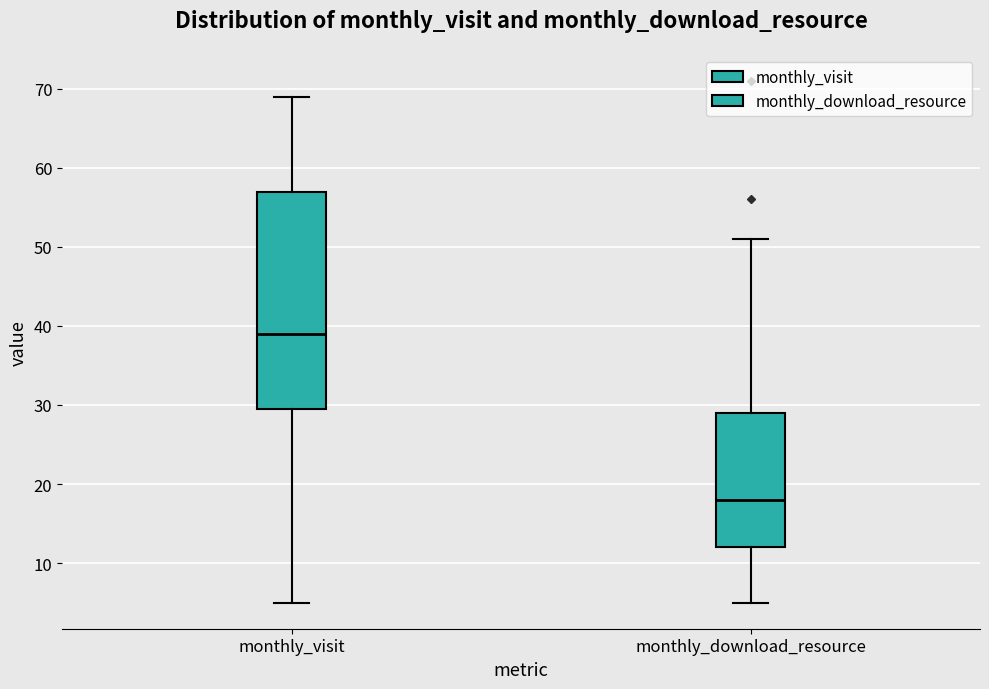

Which box has the highest median line?

monthly_visit